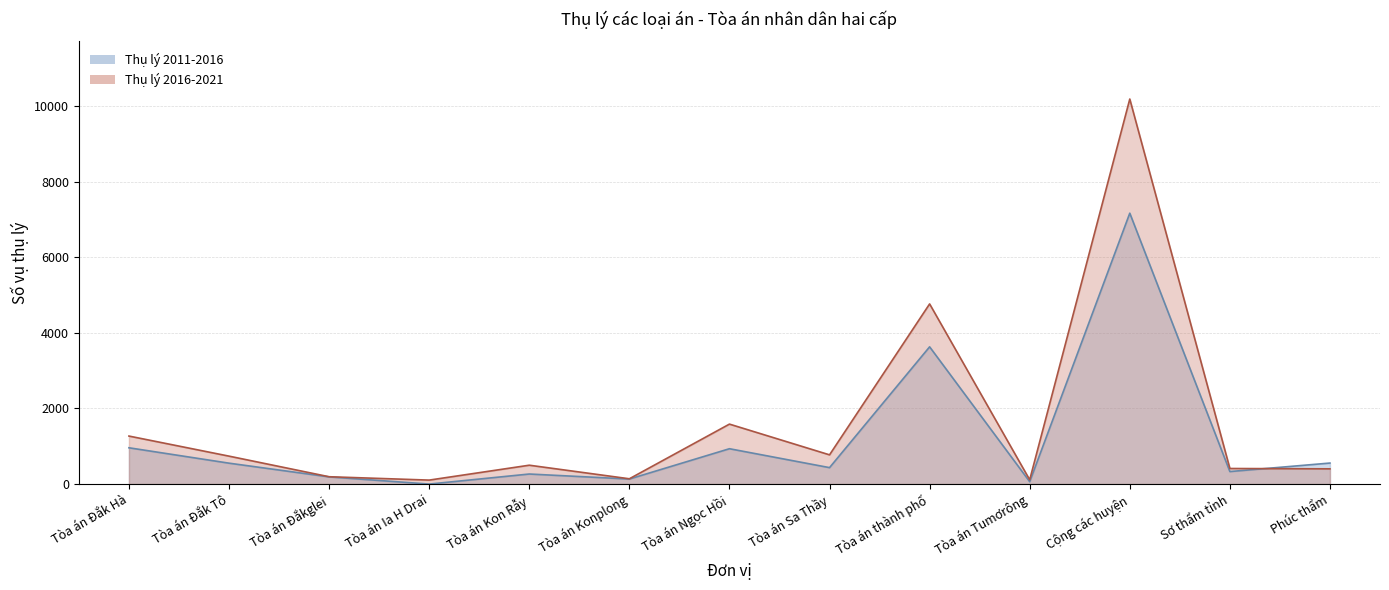

How many values in the Thụ lý 2016-2021 series exceed 499?

6